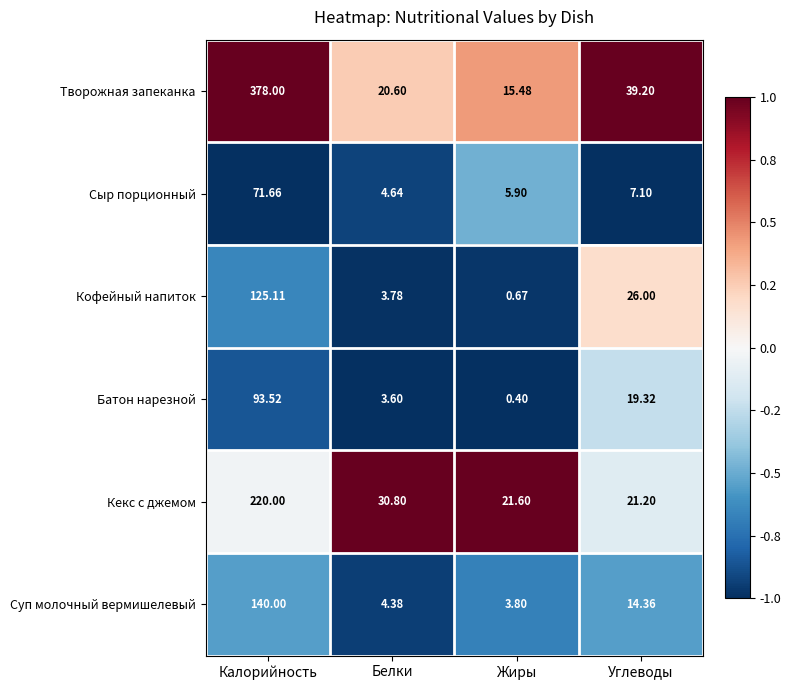

Is the value of Кекс с джемом at Белки greater than the value of Творожная запеканка at Калорийность?

No